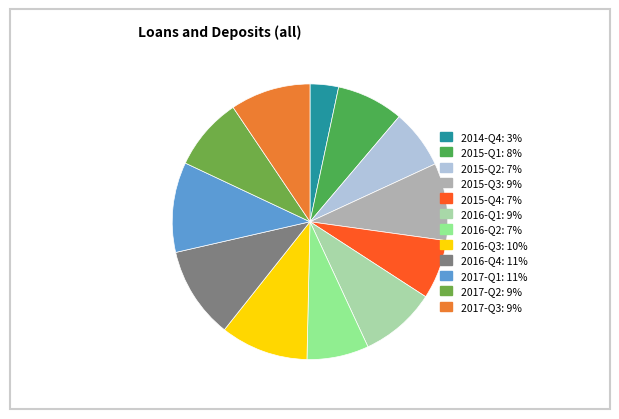

Is it true that 2015-Q4 is 19% of the pie?

False